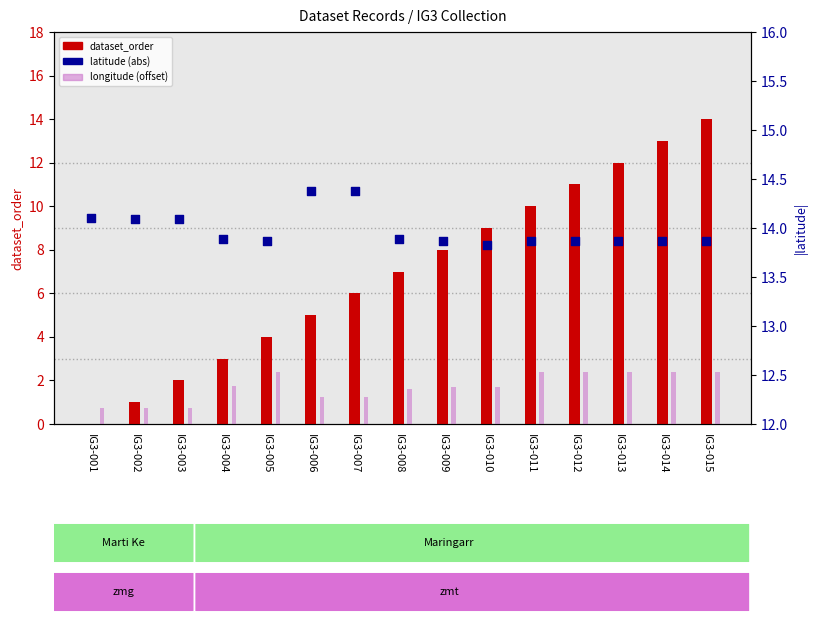

Is the value of dataset_order at IG3-008 greater than the value of latitude at IG3-005?

No